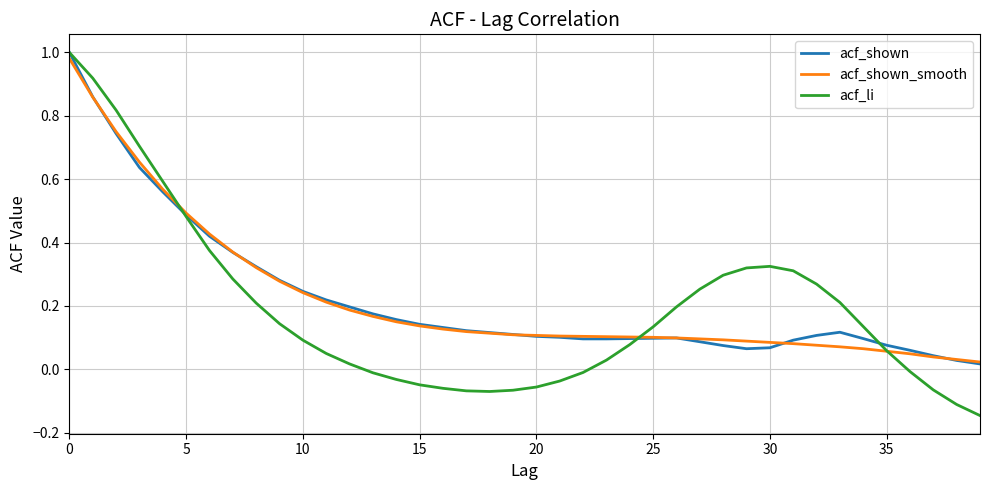

What are all the series names shown in the legend?

acf_shown, acf_shown_smooth, acf_li